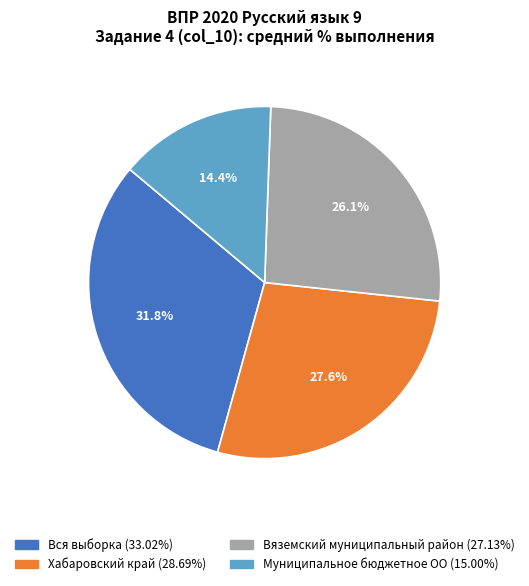

To the nearest percent, what portion does Вяземский муниципальный район represent?

26%